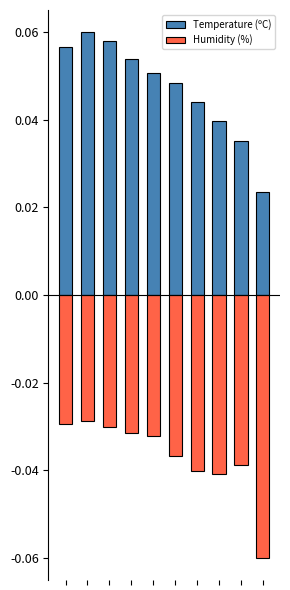

Reading left to right, what are all the values shown in this chart?

Temperature (ºC): 0.1	0.1	0.1	0.1	0.1	0.0	0.0	0.0	0.0	0.0
Humidity (%): -0.0	-0.0	-0.0	-0.0	-0.0	-0.0	-0.0	-0.0	-0.0	-0.1